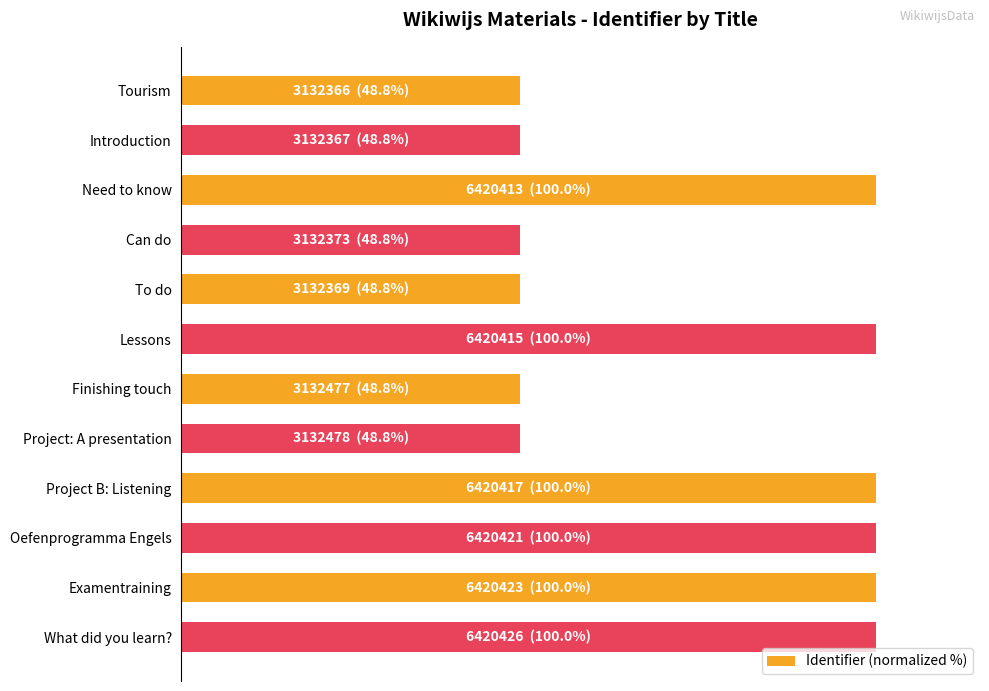

Where is the data nearest to the value 74?

Project: A presentation